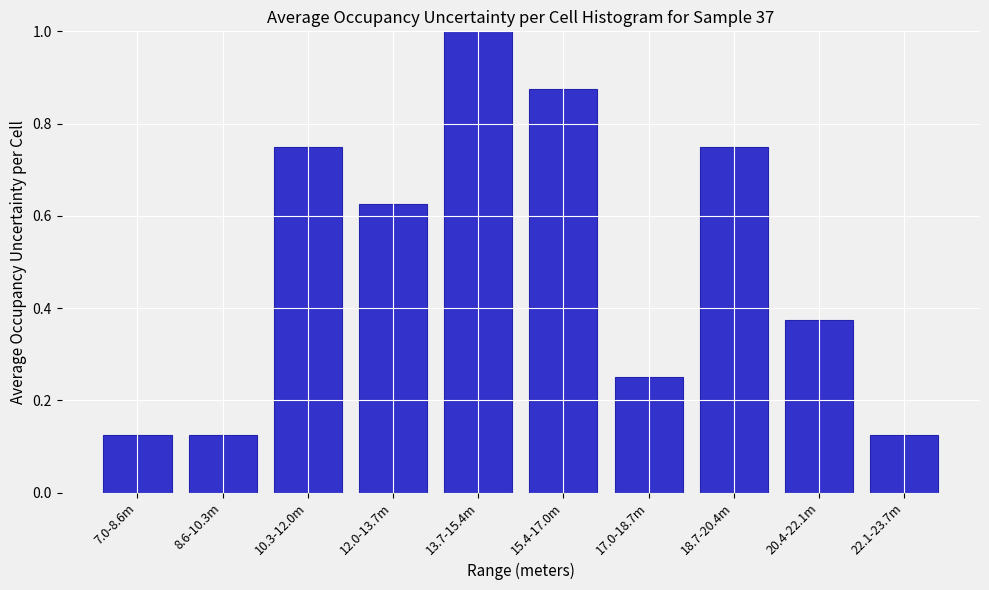

Between 12.0-13.7m and 18.7-20.4m, which is larger?

18.7-20.4m